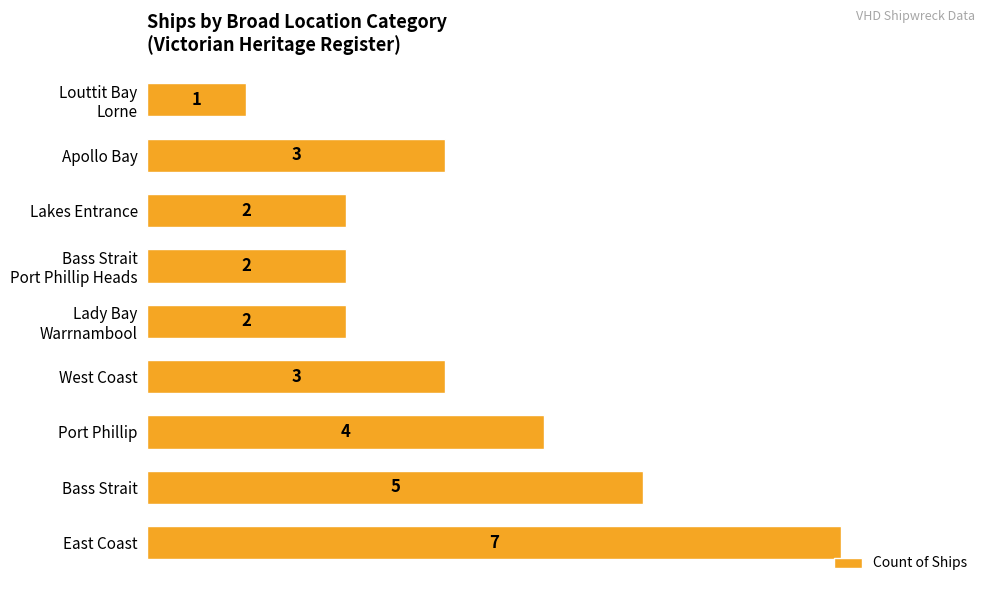

What is the difference between the maximum and minimum values?

6